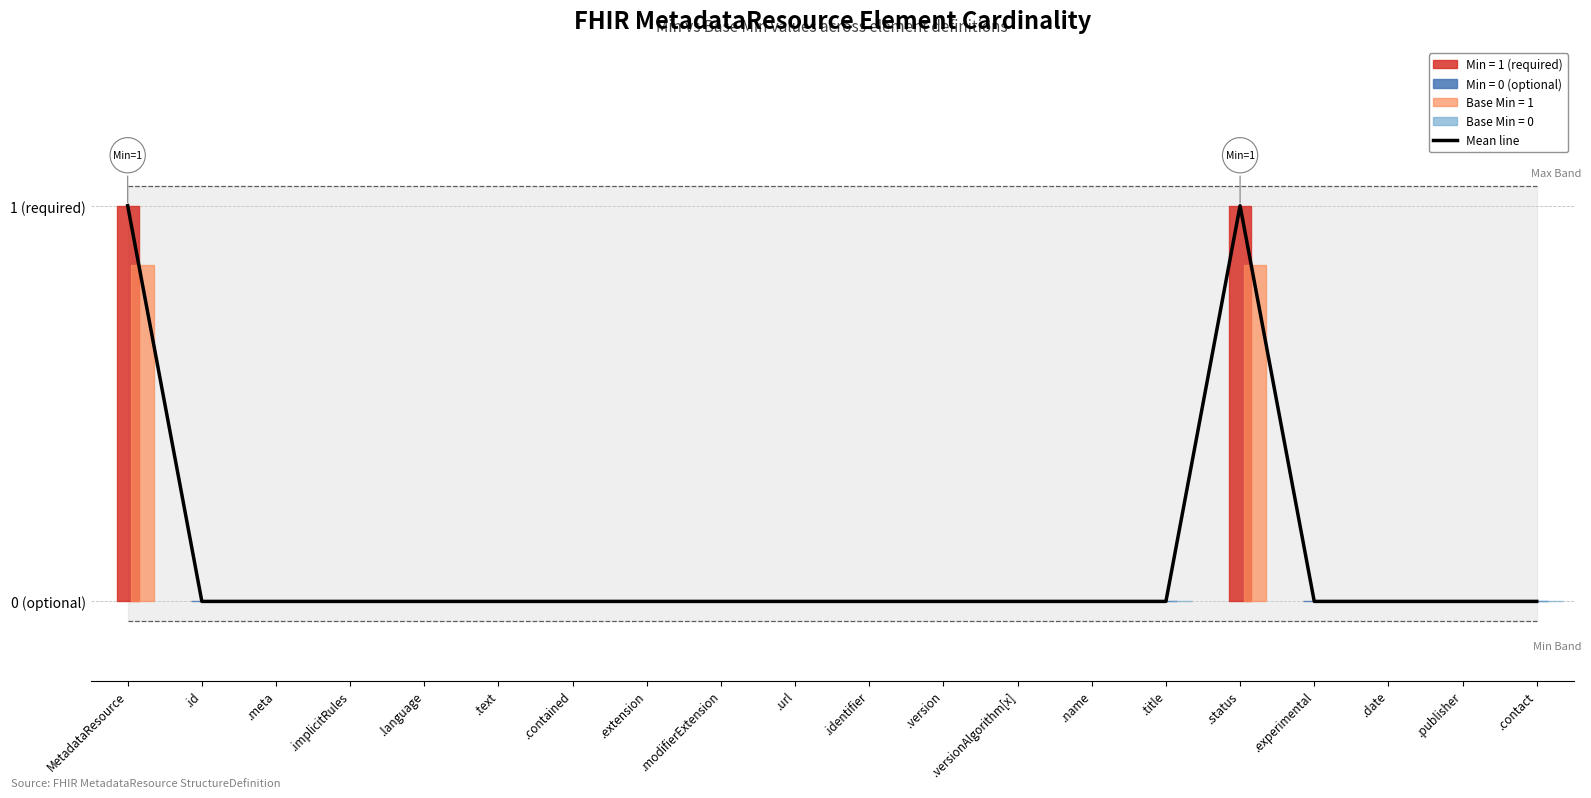

How many points are higher than both their immediate neighbors (excluding endpoints)?

1